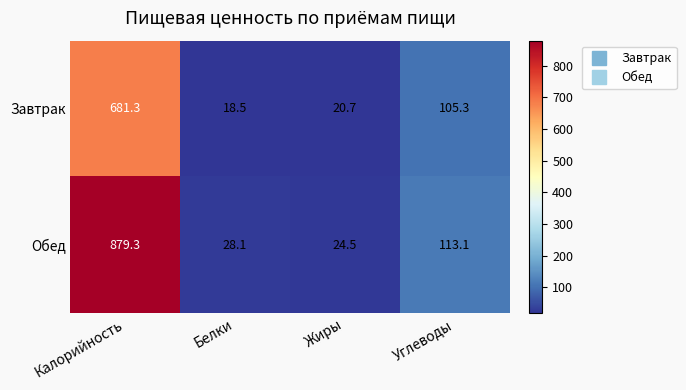

Reading left to right, extract all data points from this chart.

Завтрак: Калорийность=681.3	Белки=18.5	Жиры=20.7	Углеводы=105.3
Обед: Калорийность=879.3	Белки=28.1	Жиры=24.5	Углеводы=113.1